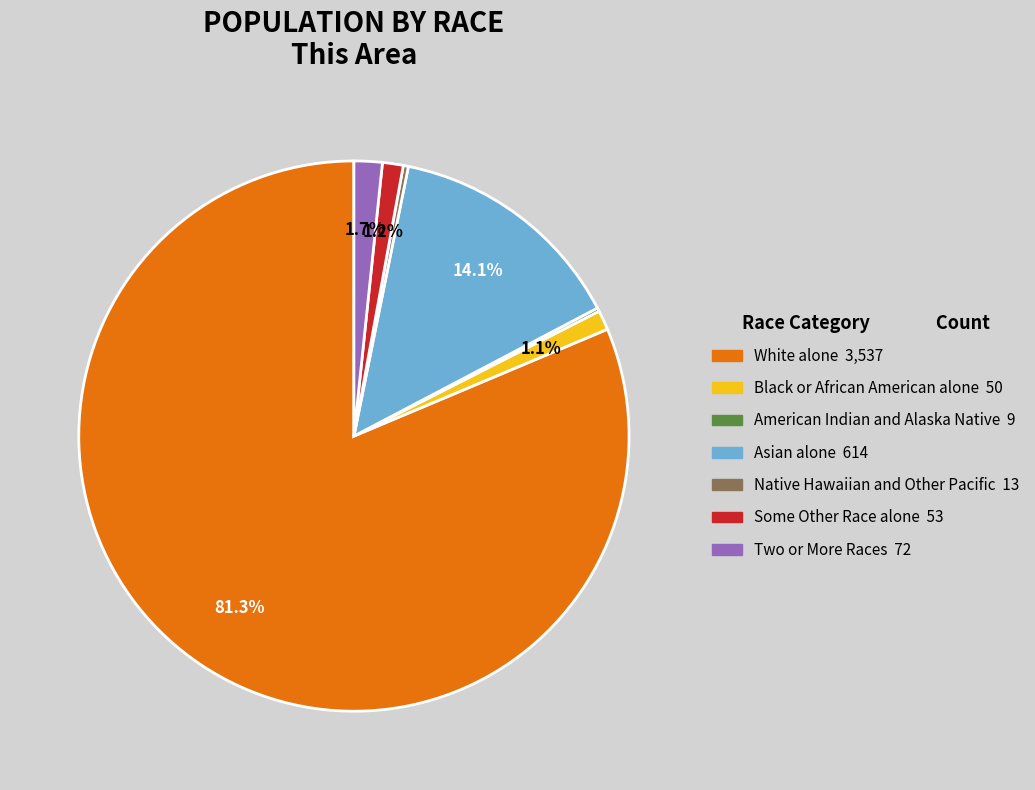

To the nearest percent, what portion does Two or More Races represent?

2%